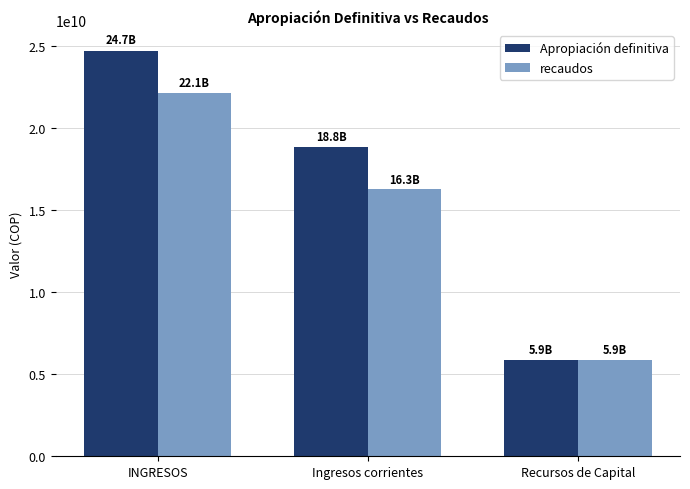

What is the difference between the maximum and second lowest values in the recaudos series?

5868769149